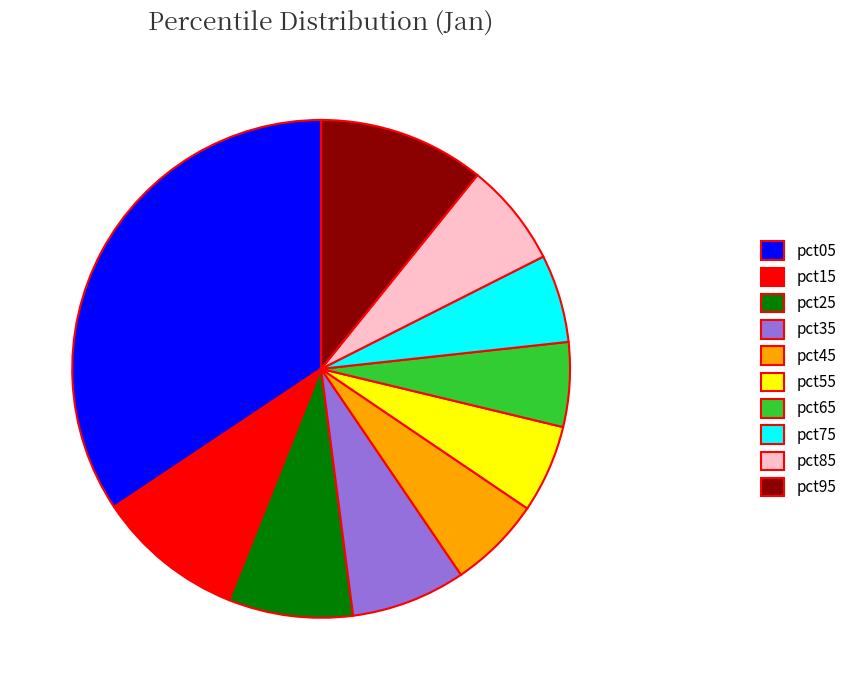

Is there a majority slice in this chart?

No